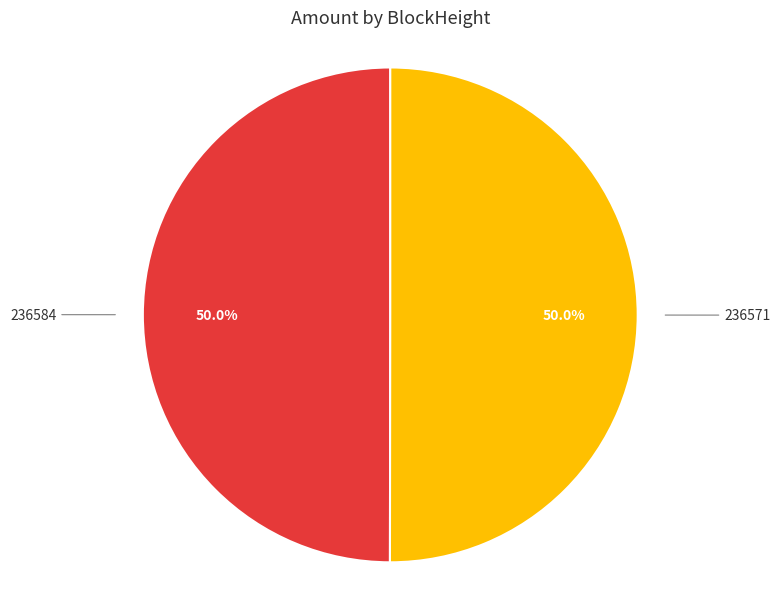

Approximately how many times larger is the value at 236571 compared to 236584?

1.0